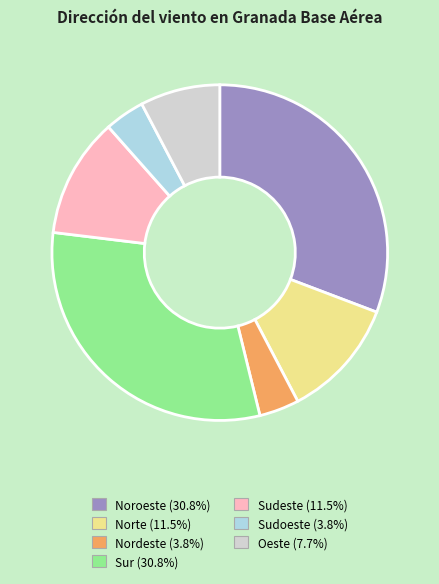

Approximately how many times larger is the value at Sudeste compared to Noroeste?

0.4